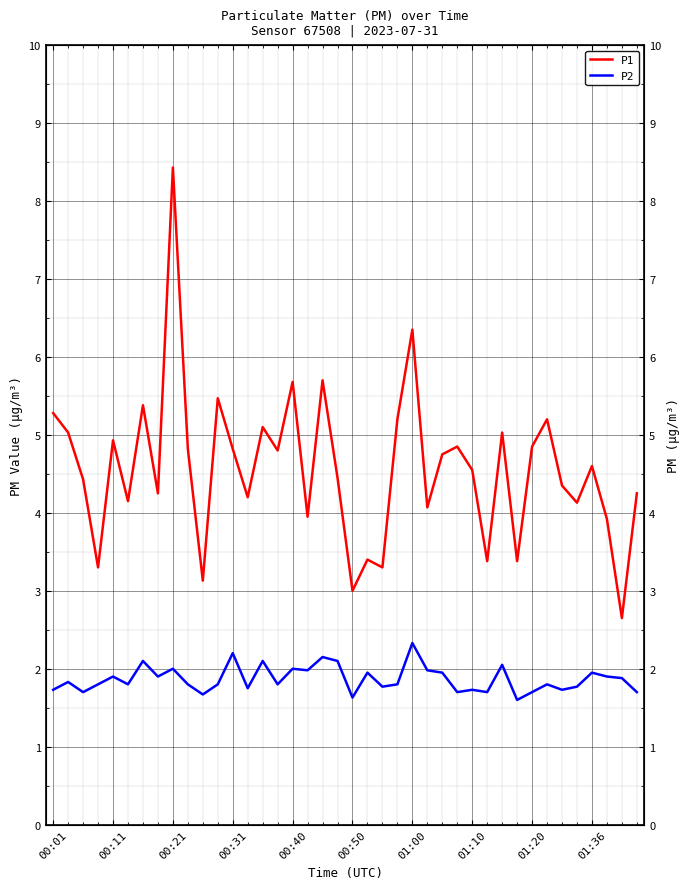

How many interior local valleys does the P2 series have?

13